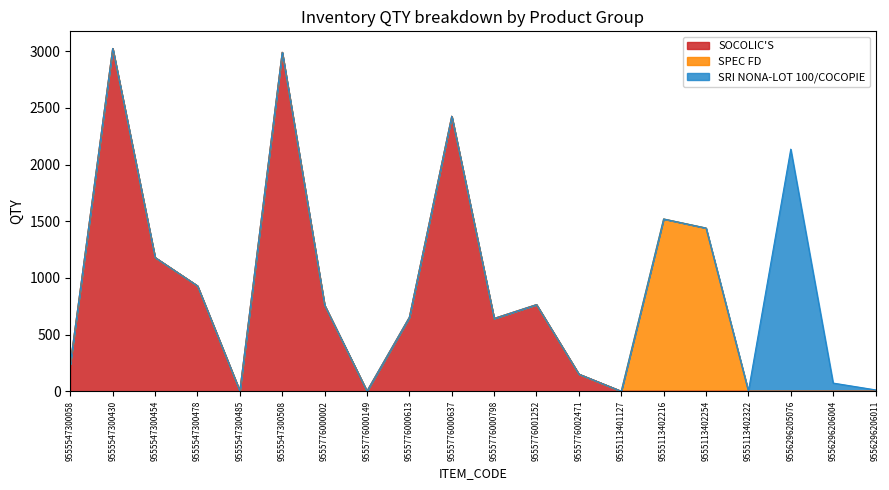

What is the difference between the maximum and minimum values in the SPEC FD series?

1520